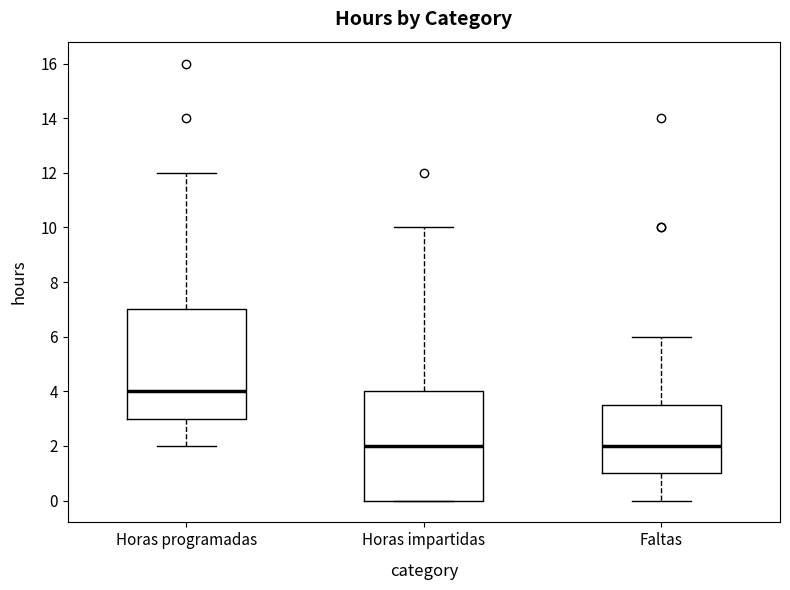

Reading left to right, read every box against the y-axis: the position of its median line, the range the box covers, and the ends of its whiskers. The values are not printed on the chart, so give them approximately, as read against the axis.

Horas programadas: median 4.0, box 3.0 to 7.0, whiskers 2.0 to 12.0
Horas impartidas: median 2.0, box 0.0 to 4.0, whiskers 0.0 to 10.0
Faltas: median 2.0, box 1.0 to 3.6, whiskers 0.0 to 6.0